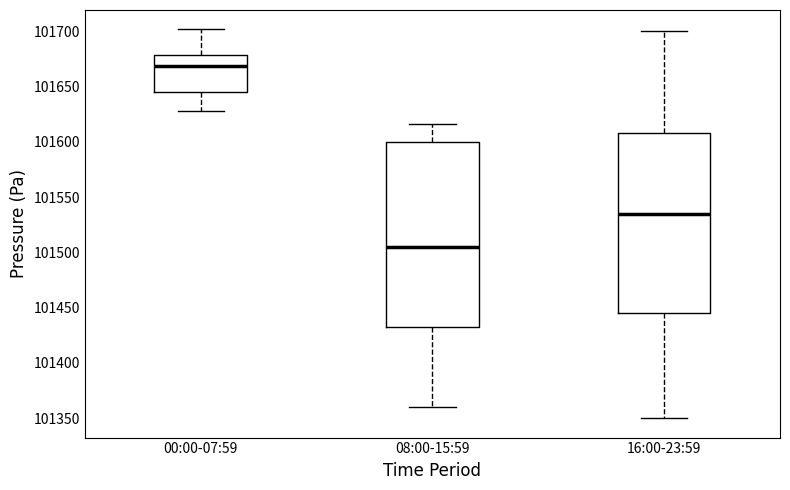

Where does the median line of the box for 08:00-15:59 sit on the y-axis? The values are not printed on the chart, so give them approximately, as read against the axis.

101505